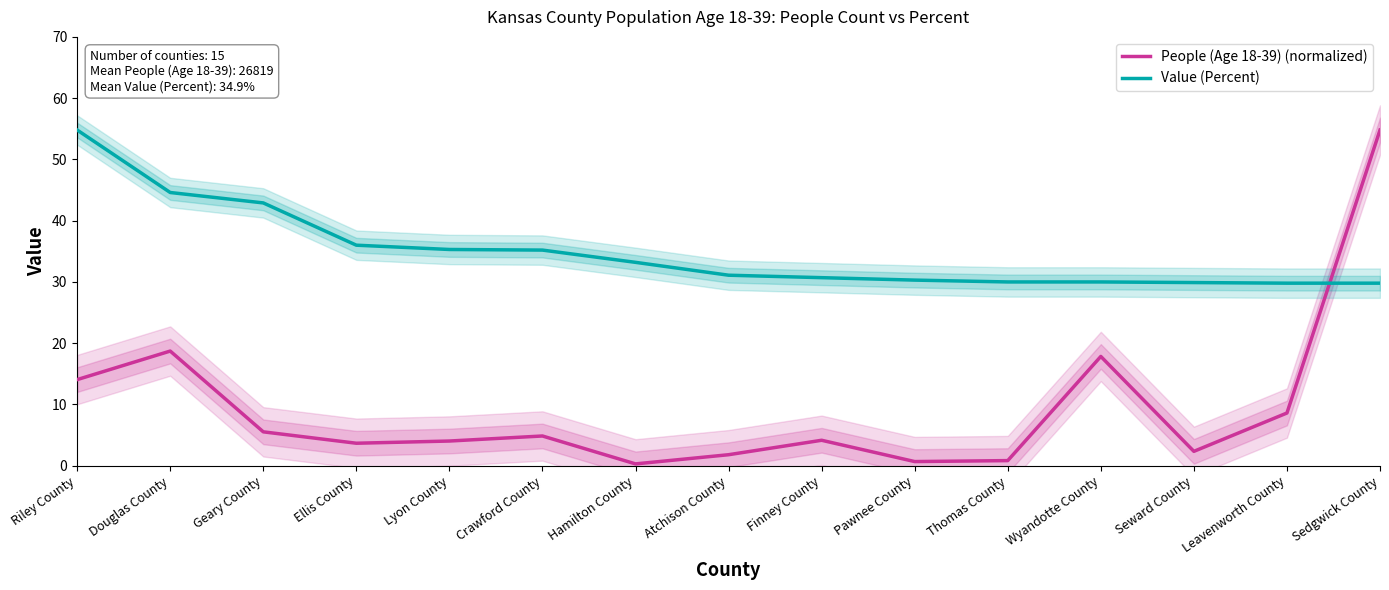

Which category has the highest value in the Value (Percent) series?

Riley County